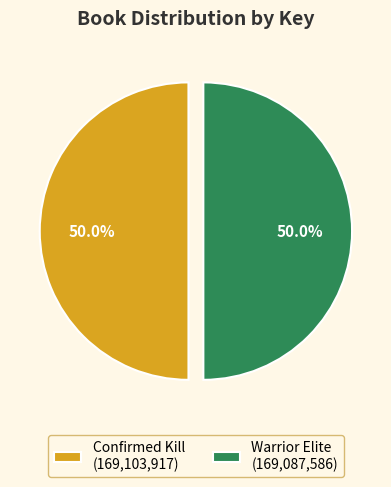

What percentage is the Warrior Elite slice, to the nearest percent?

50%